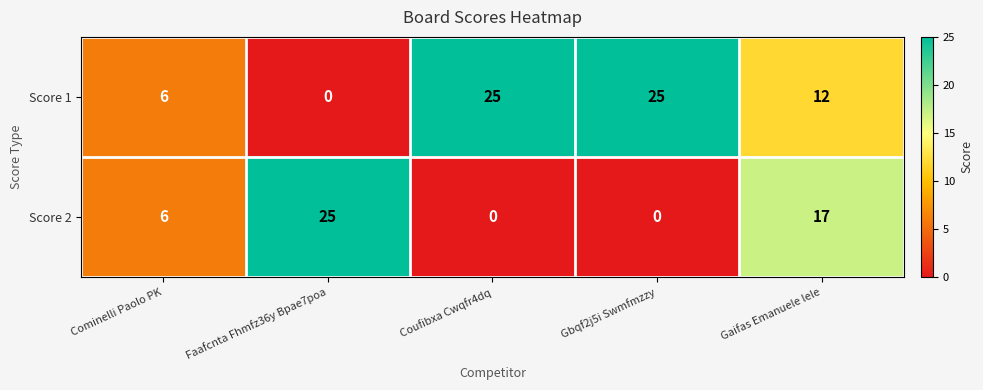

What is the total value across all series at Coufibxa Cwqfr4dq?

25